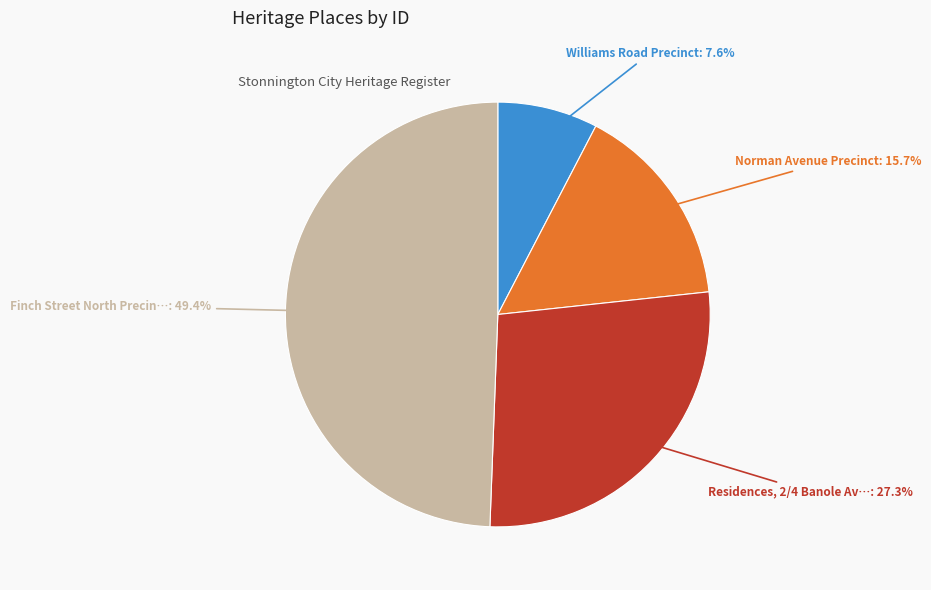

Is there any slice that represents more than half of the pie?

No